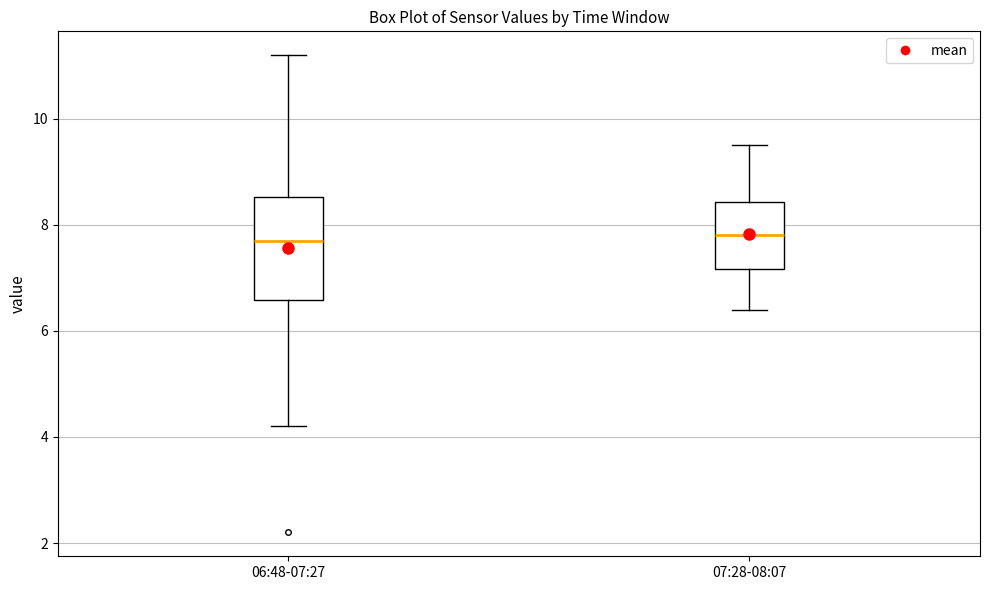

Where is the upper edge of the box for 07:28-08:07 on the y-axis? The values are not printed on the chart, so give them approximately, as read against the axis.

8.4